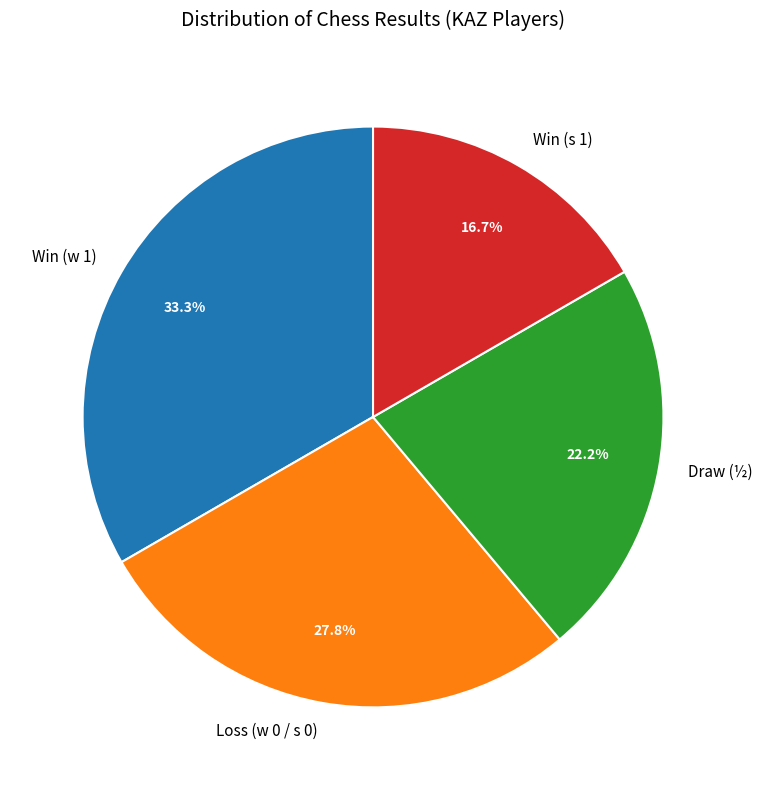

To the nearest percent, what is the difference between the largest and smallest slice percentages?

17%